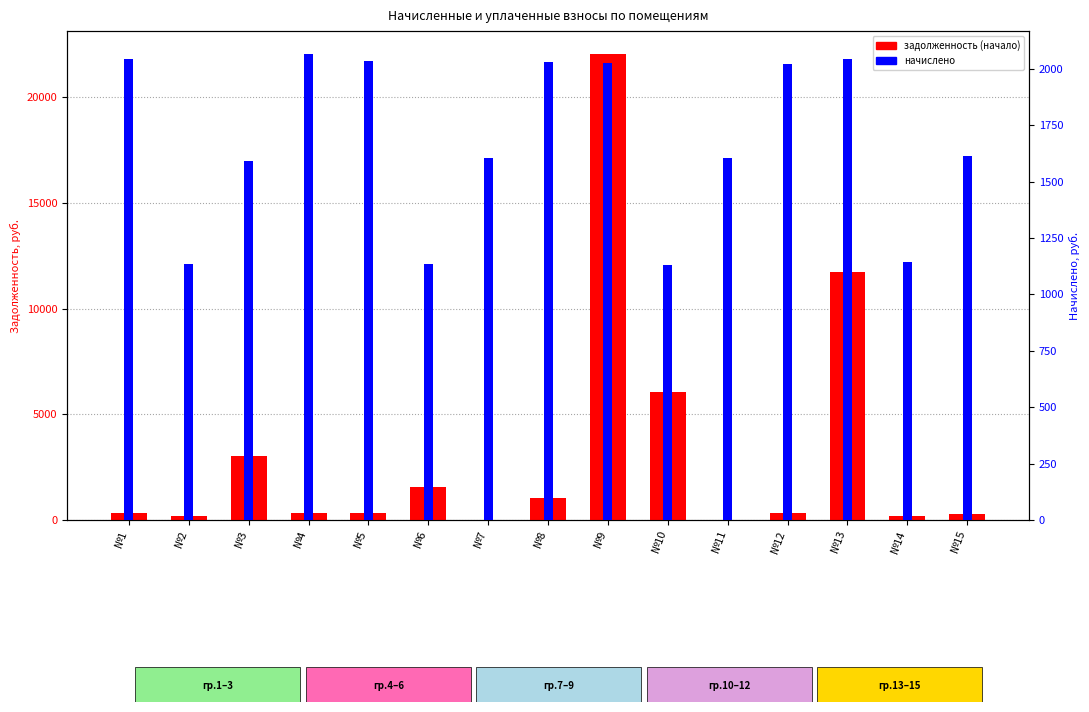

Is it true that начислено equals 2897.4 at №8?

False